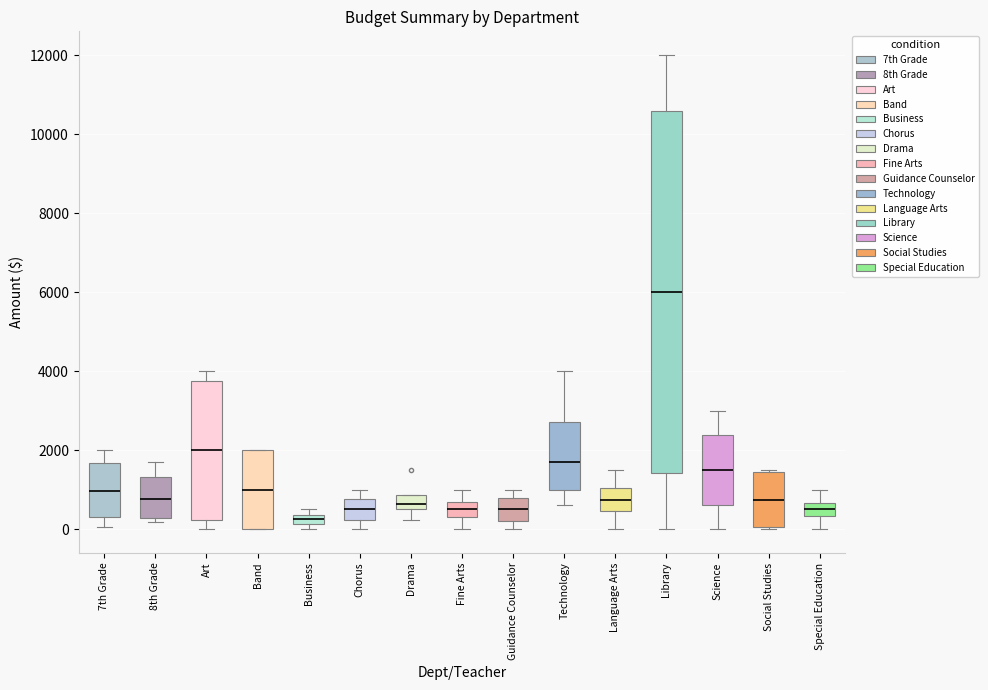

Where is the lower edge of the box for Drama on the y-axis? The values are not printed on the chart, so give them approximately, as read against the axis.

600